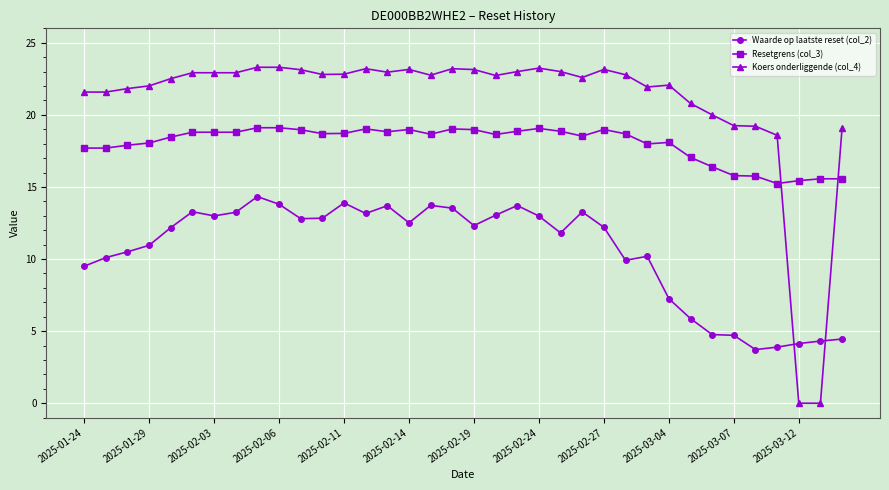

What is the maximum value shown in the chart?

23.3